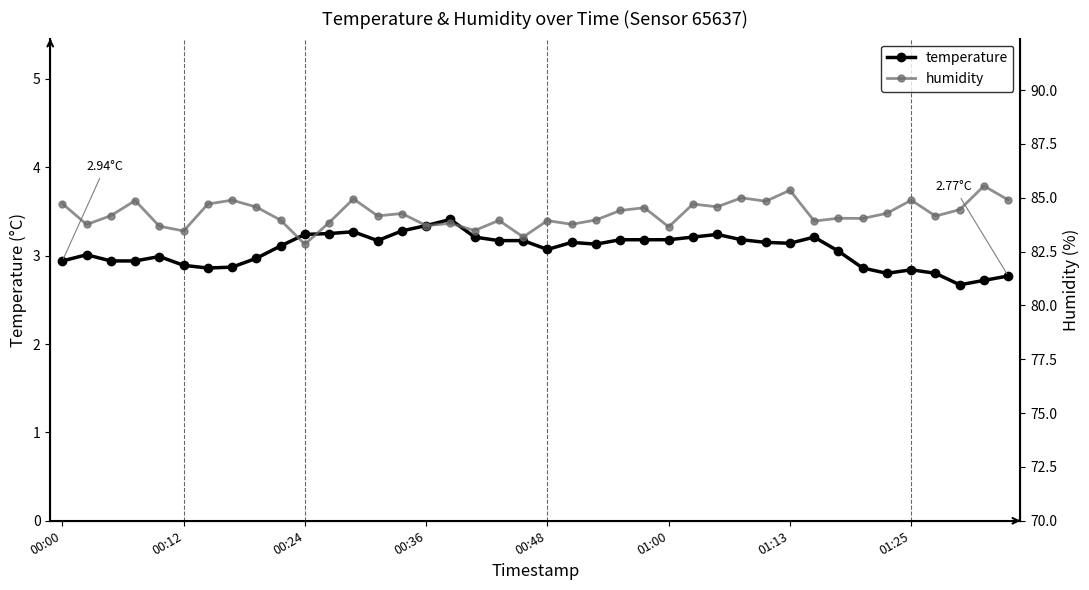

Which category has the highest value across all series?

38